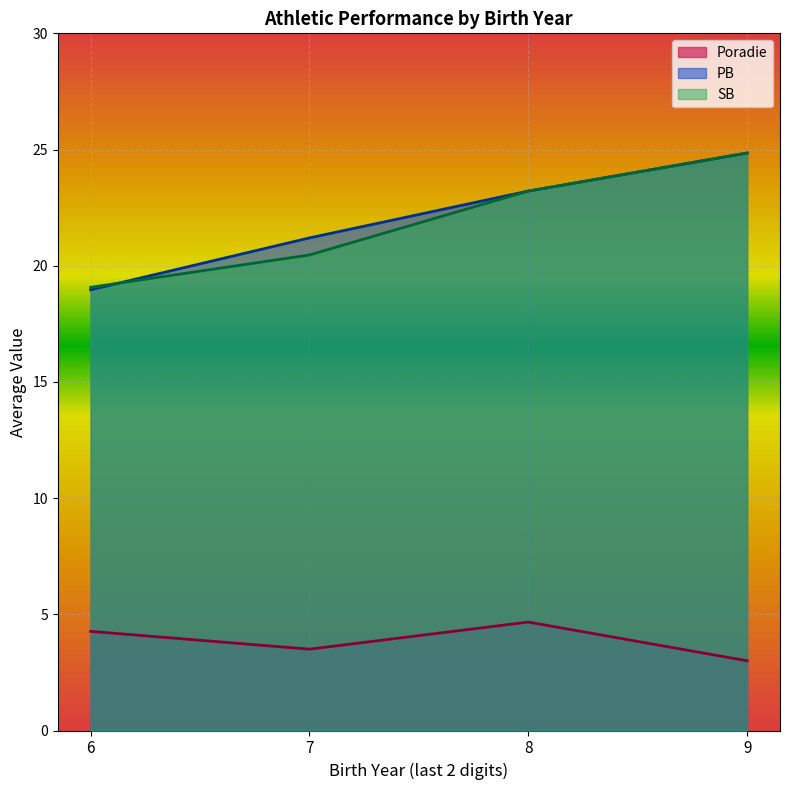

Where is the first local minimum for PB?

06